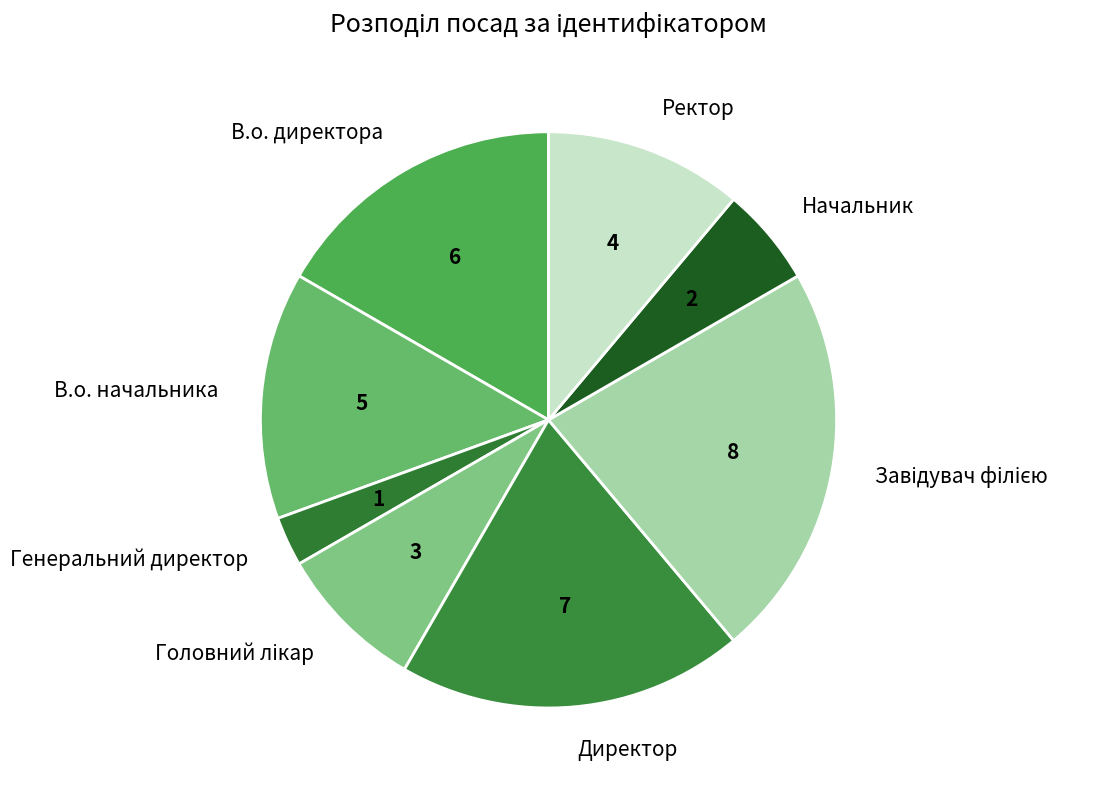

Does Начальник account for over 50% of the chart?

No